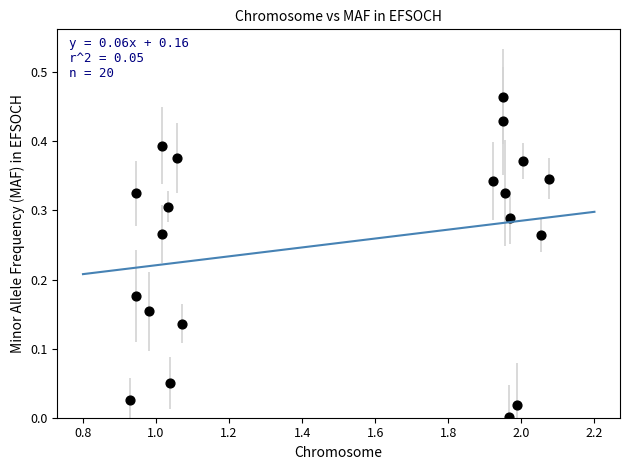

What is the range of X values (max minus min)?

1.1